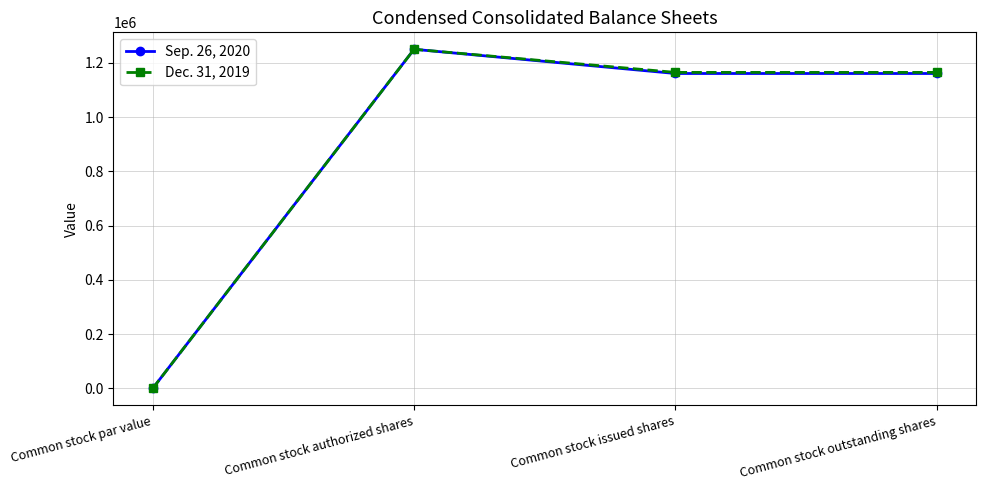

What is the sum of the Sep. 26, 2020 values at Common stock par value and Common stock issued shares?

1160780